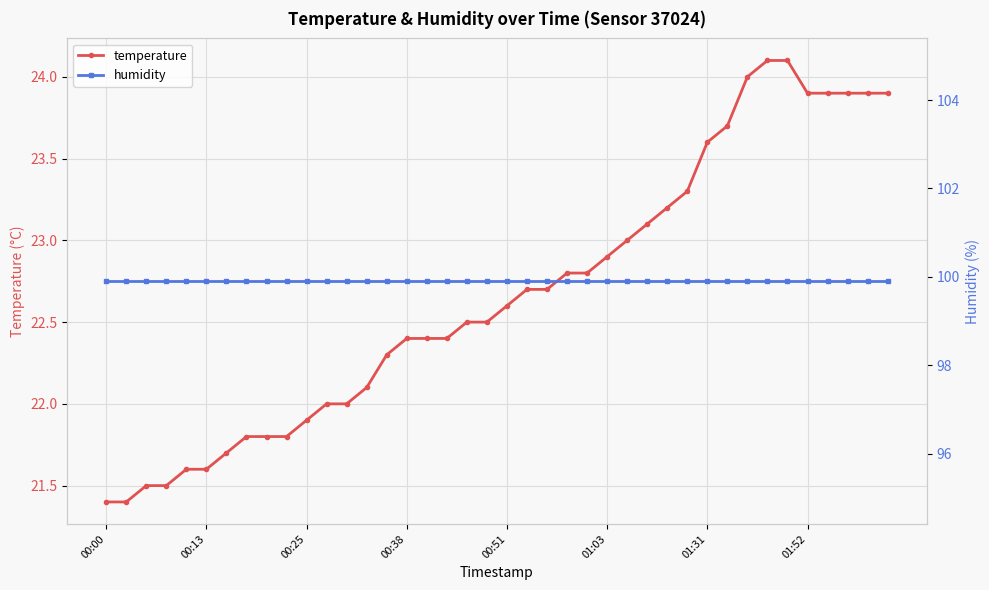

Reading left to right, list all the values displayed in this chart.

temperature: 21.4	21.4	21.5	21.5	21.6	21.6	21.7	21.8	21.8	21.8	21.9	22.0	22.0	22.1	22.3	22.4	22.4	22.4	22.5	22.5	22.6	22.7	22.7	22.8	22.8	22.9	23.0	23.1	23.2	23.3	23.6	23.7	24.0	24.1	24.1	23.9	23.9	23.9	23.9	23.9
humidity: 99.9	99.9	99.9	99.9	99.9	99.9	99.9	99.9	99.9	99.9	99.9	99.9	99.9	99.9	99.9	99.9	99.9	99.9	99.9	99.9	99.9	99.9	99.9	99.9	99.9	99.9	99.9	99.9	99.9	99.9	99.9	99.9	99.9	99.9	99.9	99.9	99.9	99.9	99.9	99.9